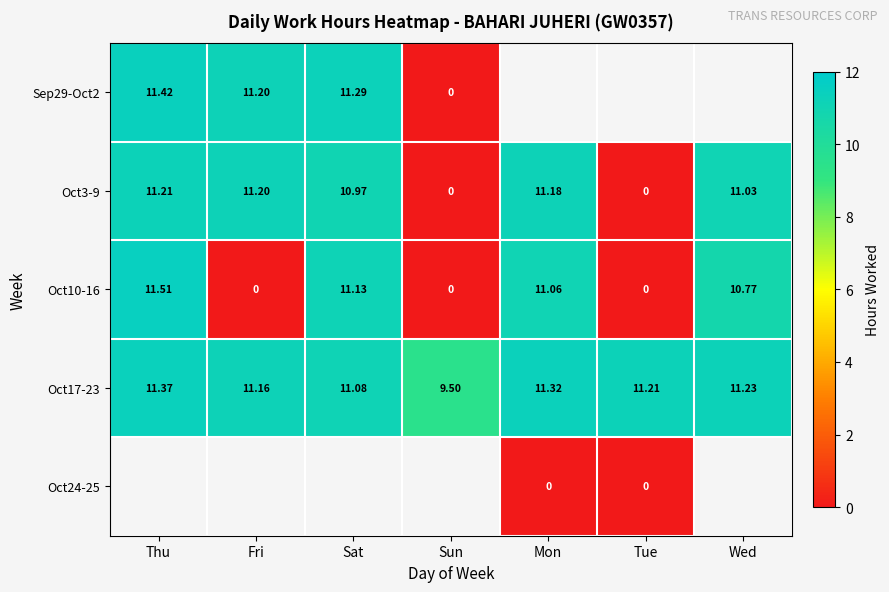

Rank the categories by Oct17-23 value from lowest to highest.

Sun, Sat, Fri, Tue, Wed, Mon, Thu